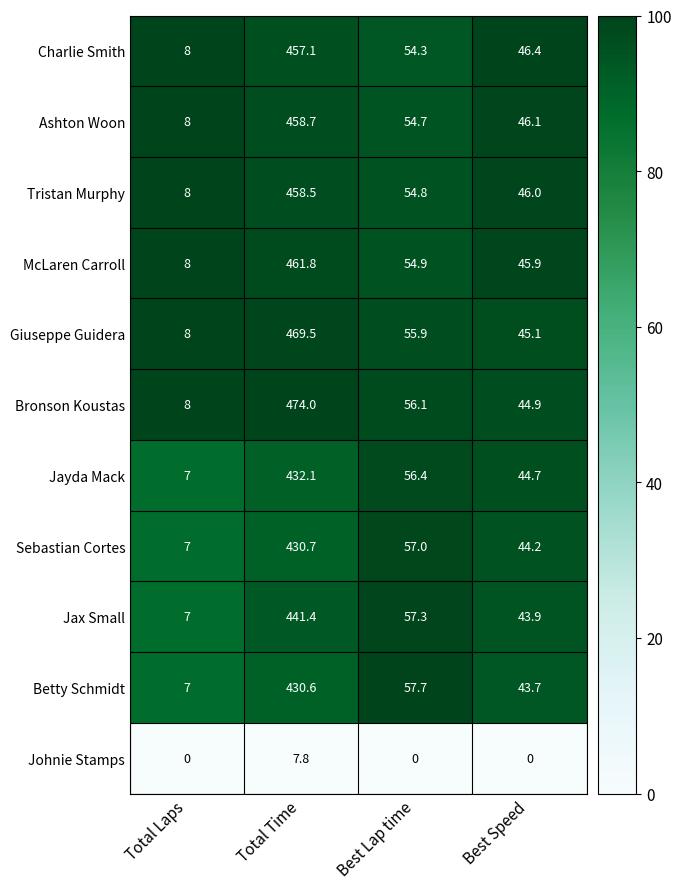

At how many categories does at least one series exceed 69?

1